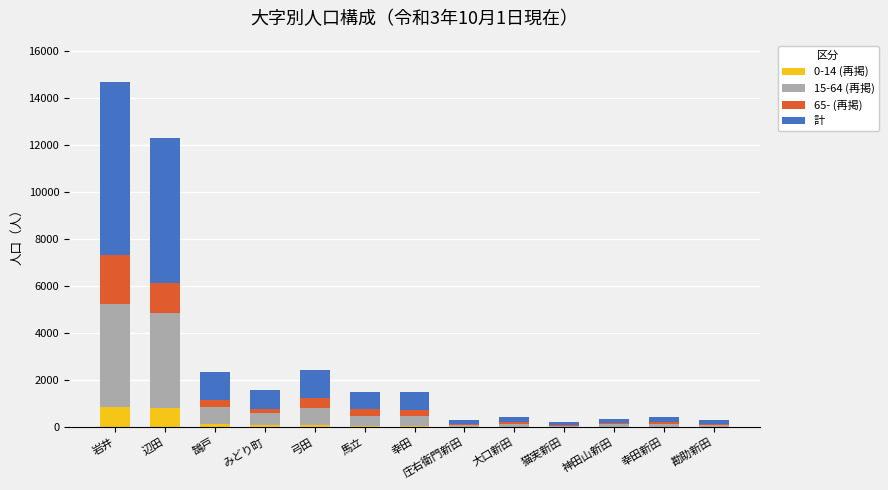

At which category is the sum across all series the highest?

岩井